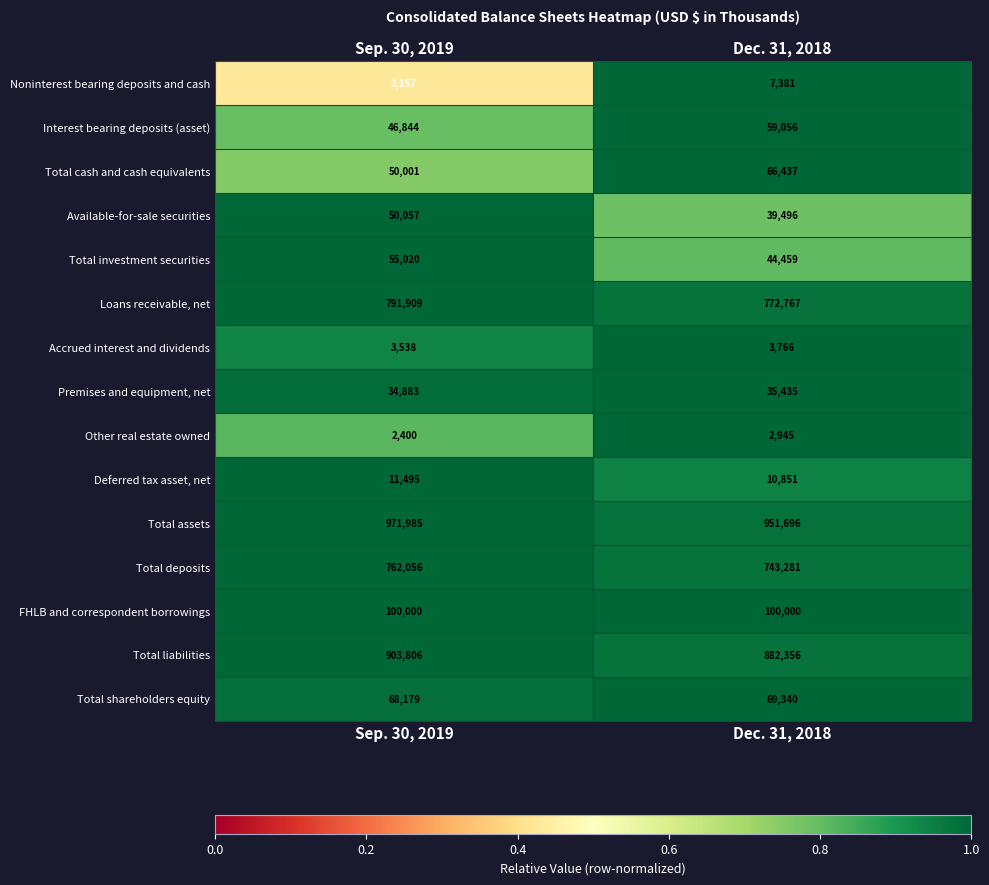

The Total investment securities series shows 44459 at Dec. 31, 2018. True or false?

True